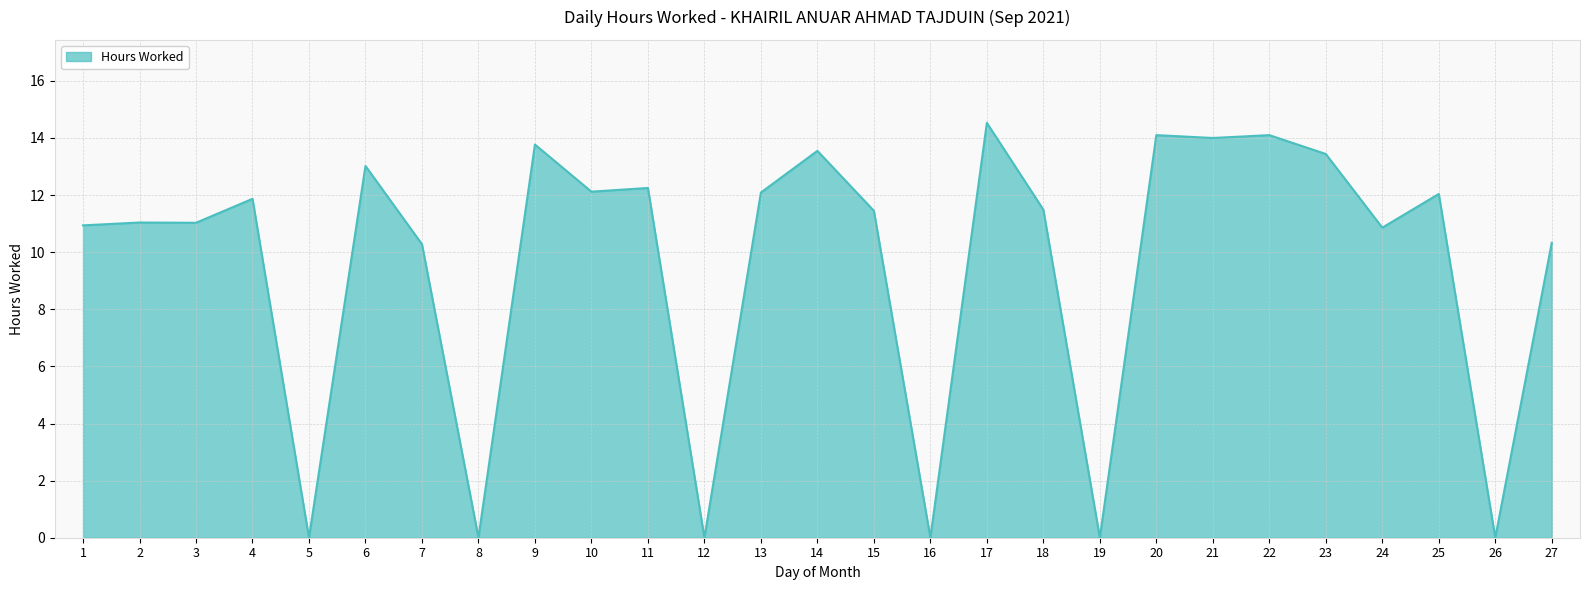

What is the difference between the maximum and minimum values?

14.5